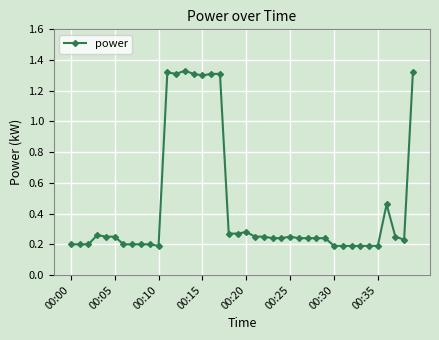

True or false: the data has more than 1 interior local peaks.

True